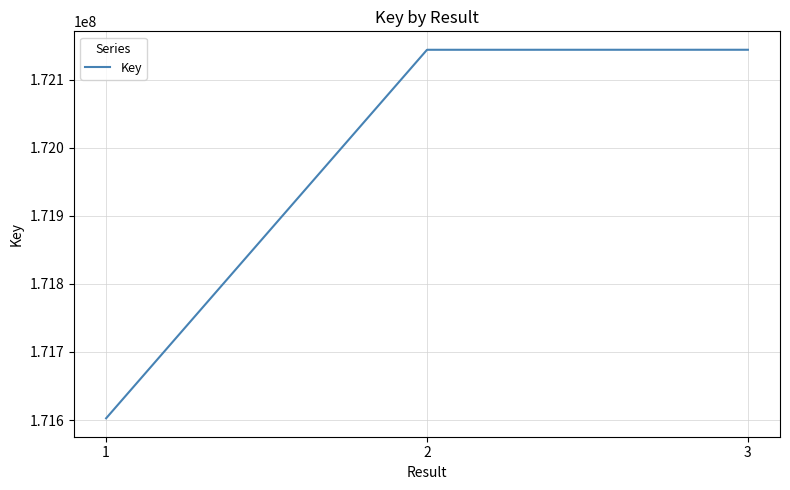

What value does the data have at 1, to the nearest 100?

171602500